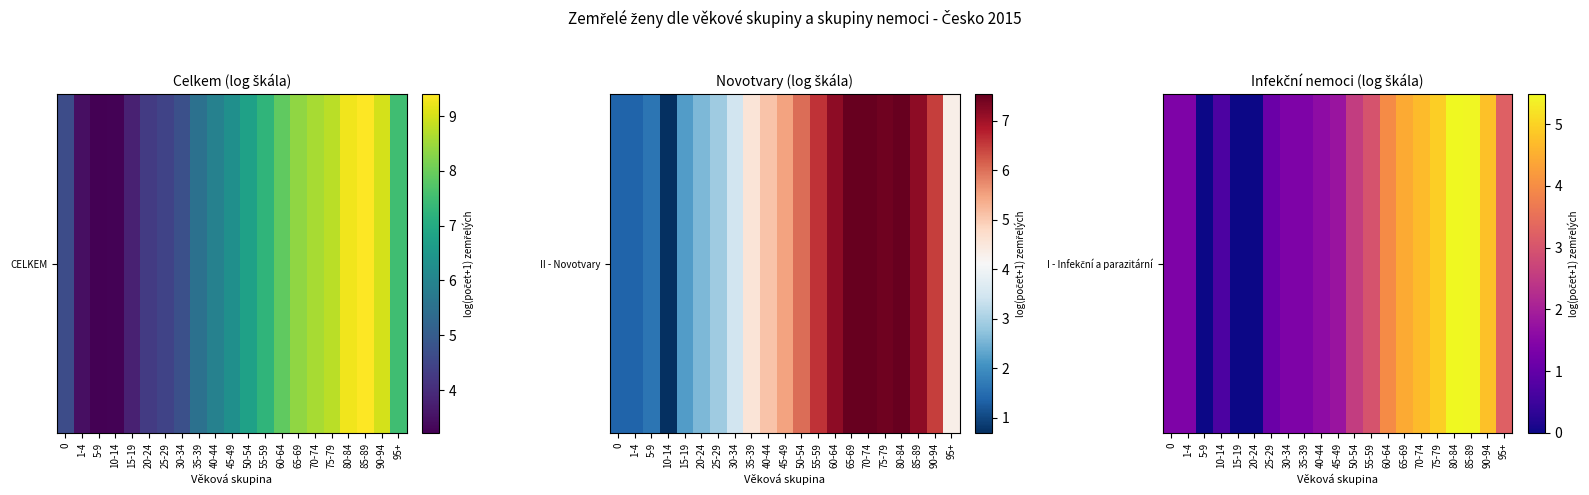

Rank the categories by value from highest to lowest.

80-84, 85-89, 75-79, 90-94, 70-74, 65-69, 60-64, 95+, 55-59, 50-54, 45-49, 40-44, 0, 1-4, 30-34, 35-39, 25-29, 10-14, 5-9, 15-19, 20-24